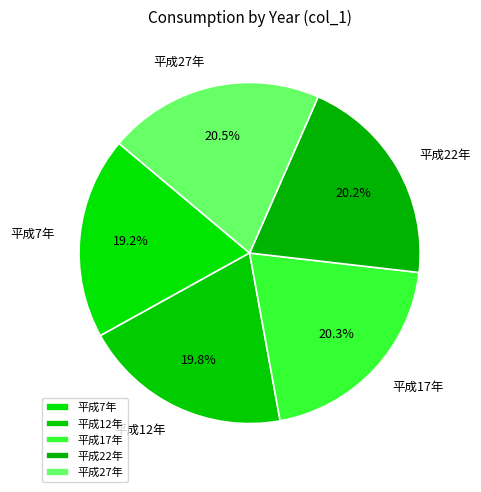

How much of the chart is everything except 平成7年?

80.8%